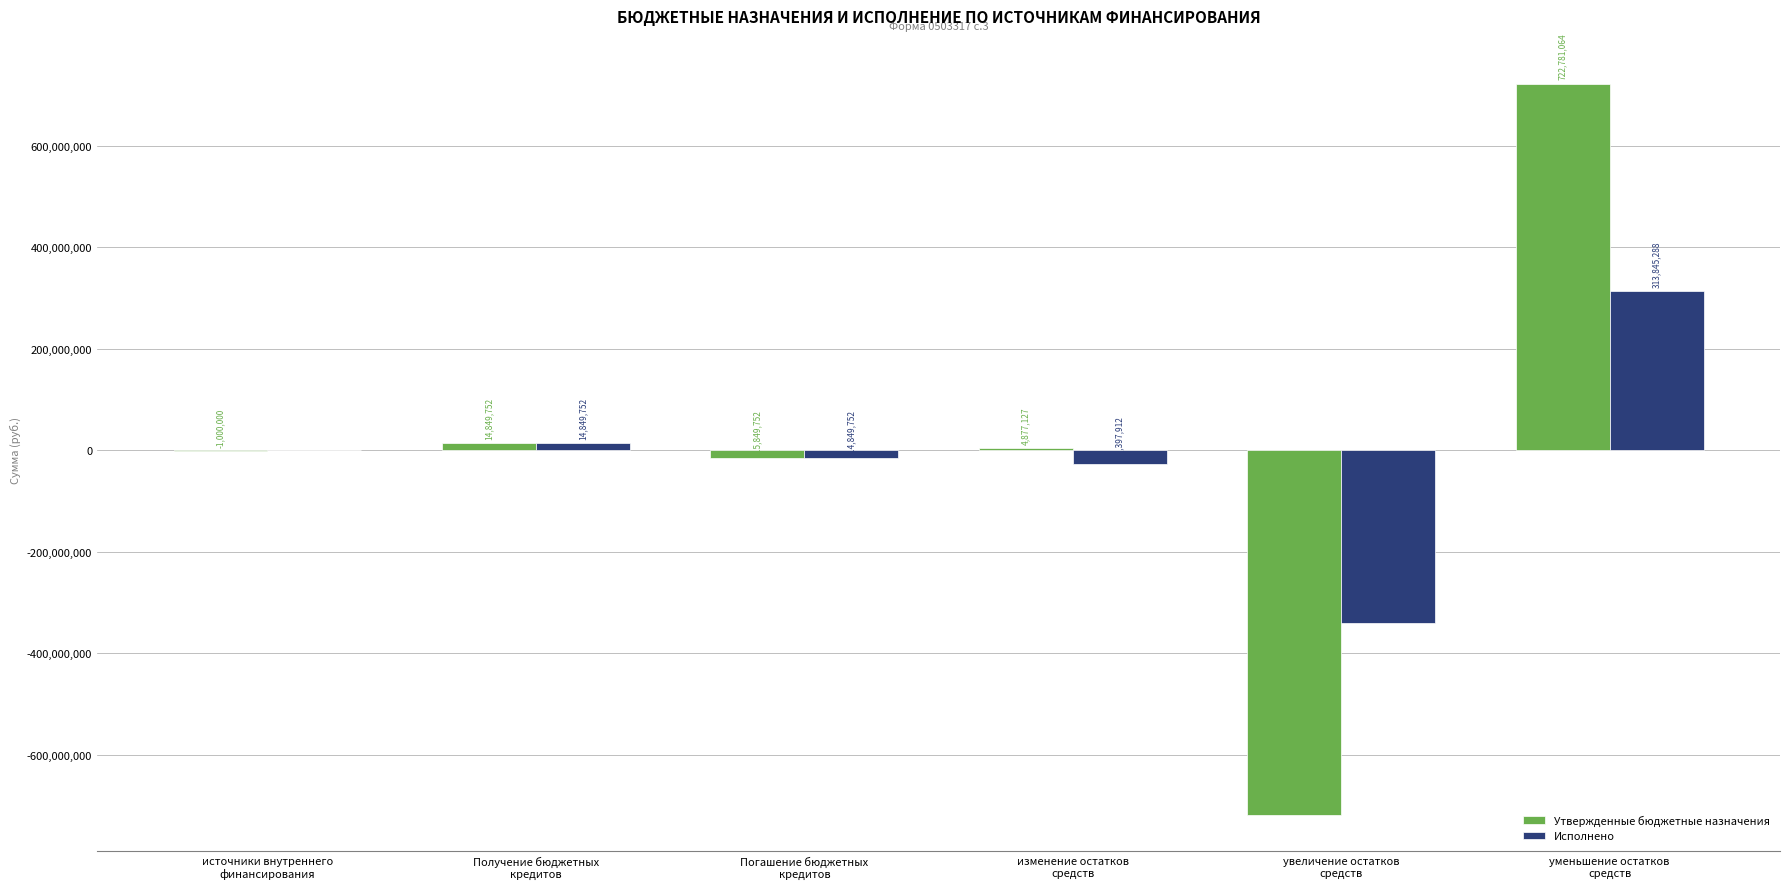

What is the total value across all series at увеличение остатков
средств?

-1058147136.1